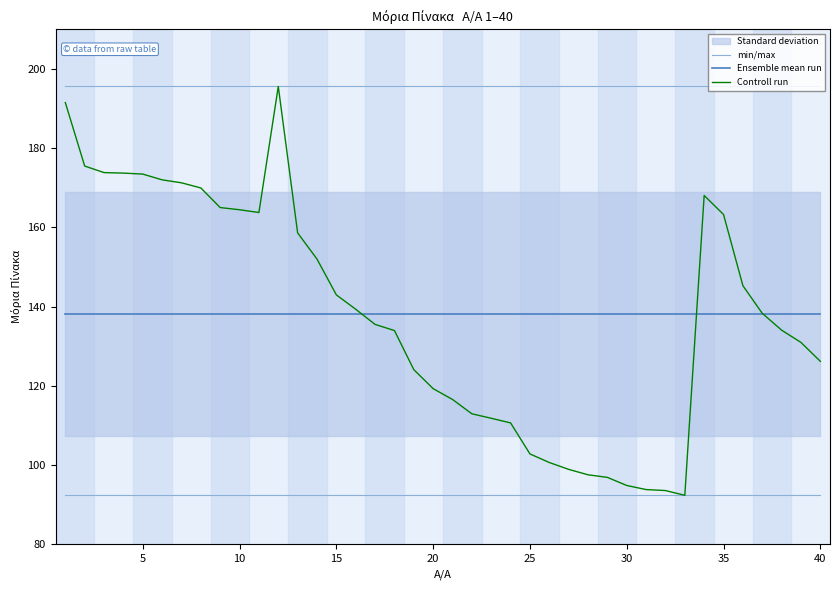

What is the value of the Ensemble mean run point at the 18th from the left?

138.1